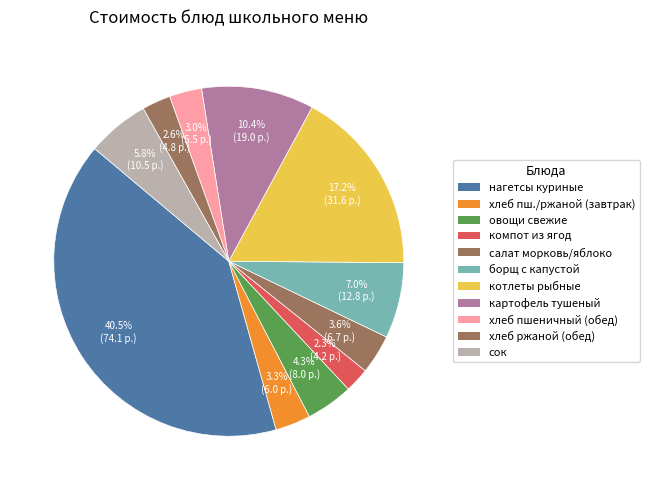

What is the change in value from компот из ягод to сок?

+6.4